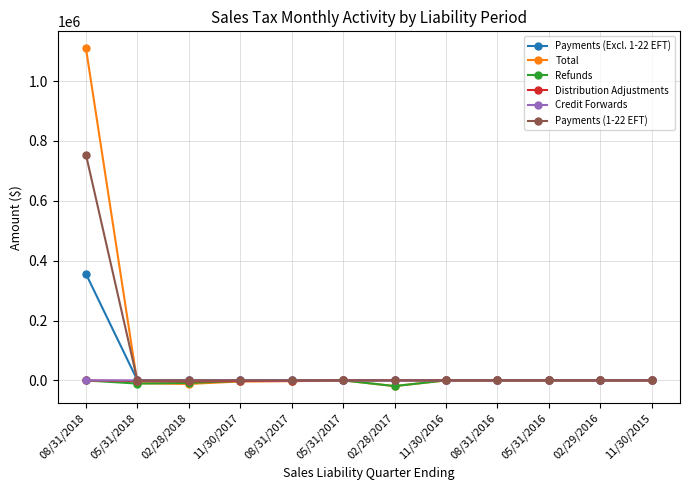

At which category is the sum across all series the highest?

08/31/2018